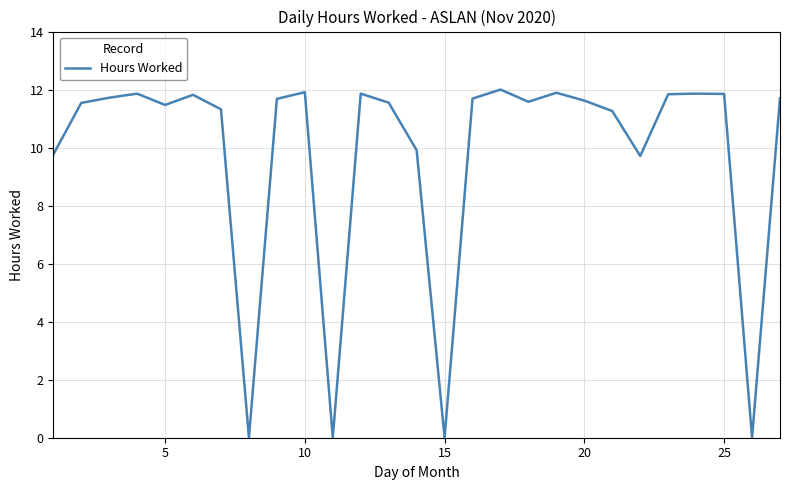

What is the greatest value displayed?

12.0